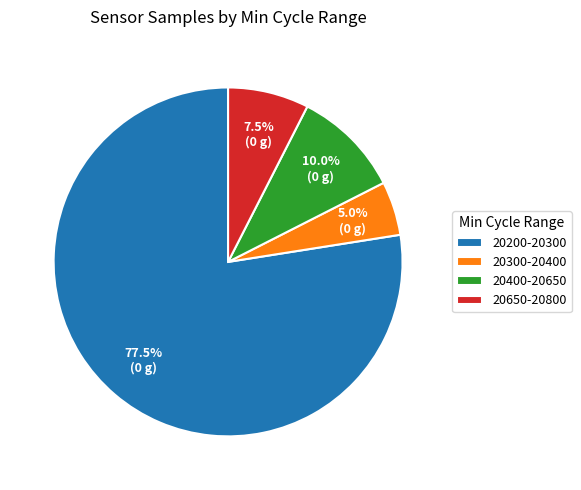

Which slice is the largest?

20200-20300